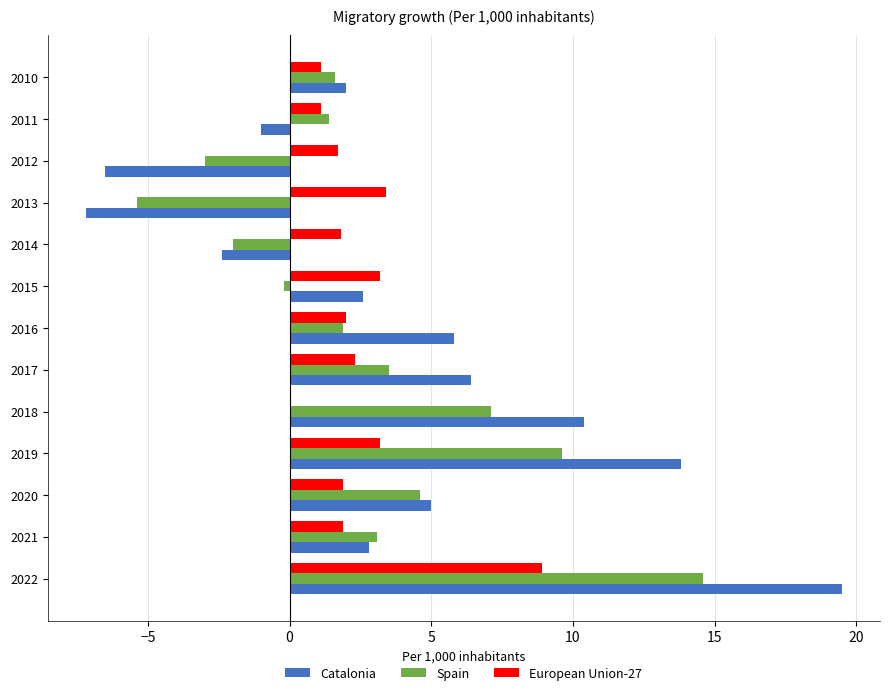

What is the highest value of the European Union-27 series?

8.9